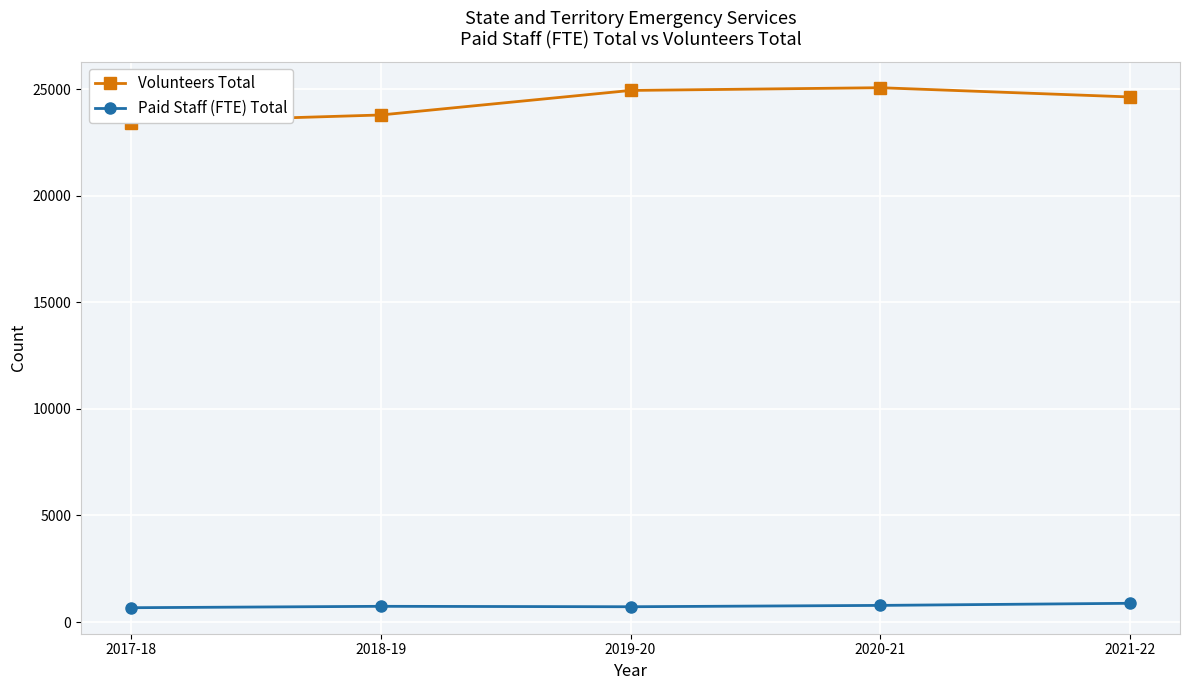

What is the value of the Paid Staff (FTE) Total point at the 3rd from the left?

717